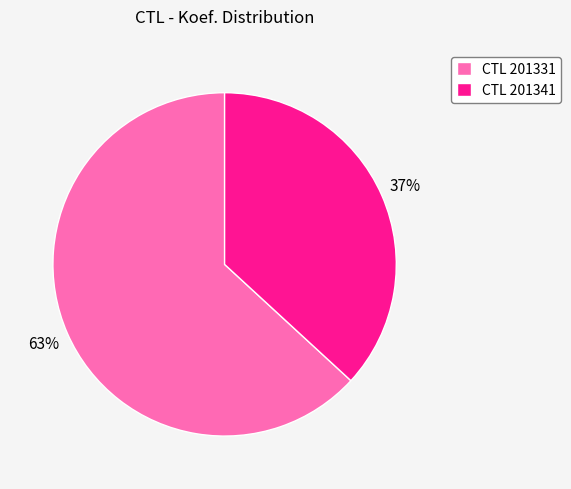

Between CTL 201331 and CTL 201341, which is larger?

CTL 201331